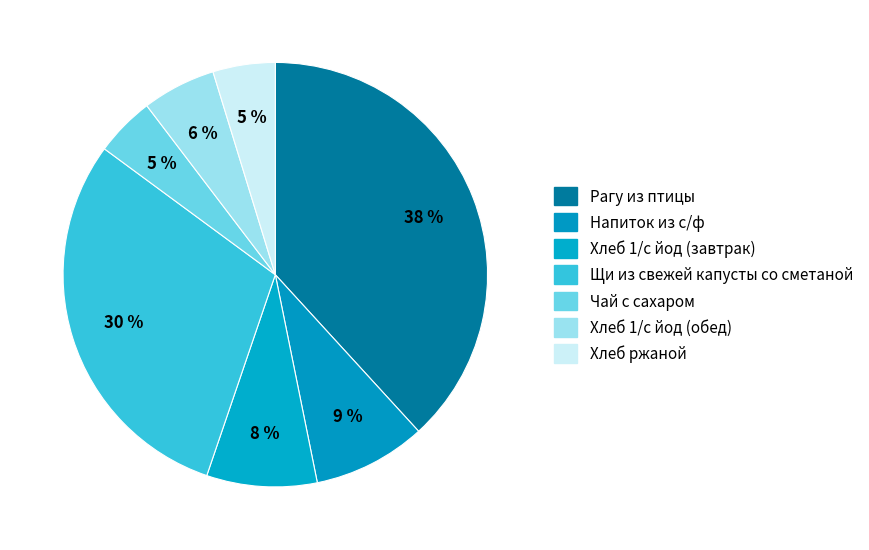

What is the smallest slice in the pie chart?

Чай с сахаром